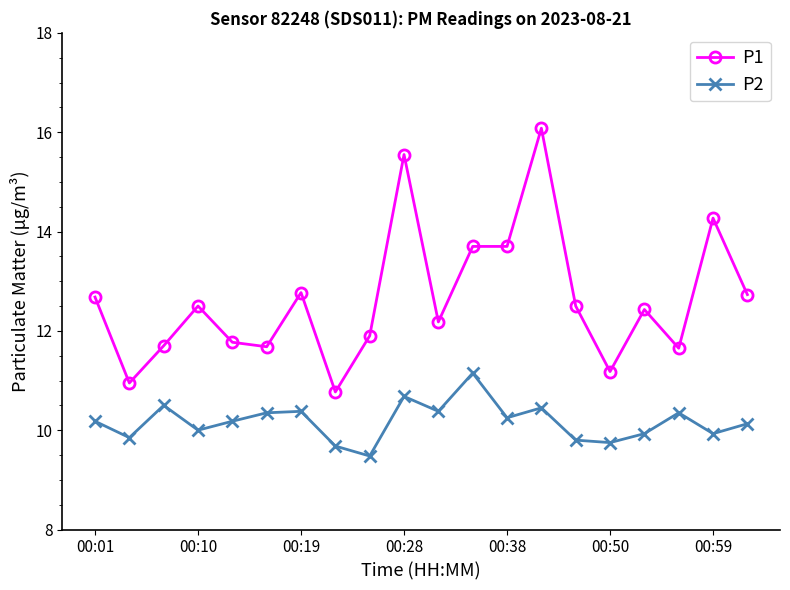

Rank the series by their maximum value, from highest to lowest.

P1, P2